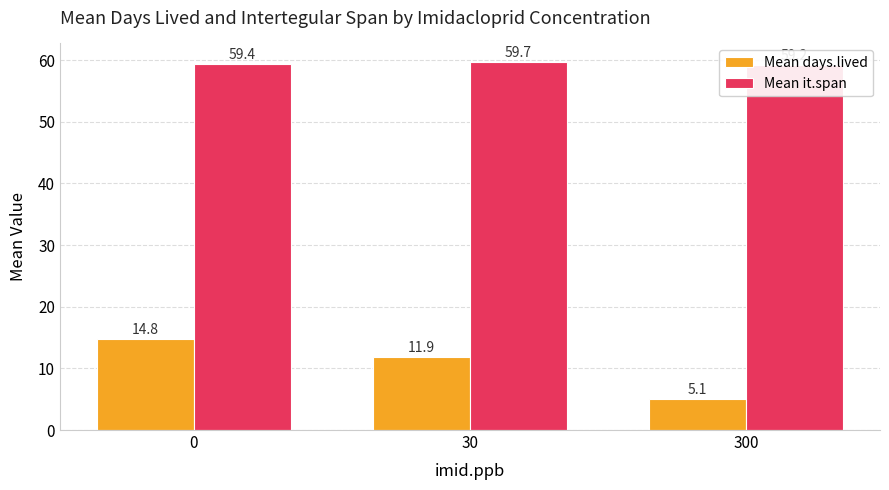

At how many categories does at least one series exceed 20?

3